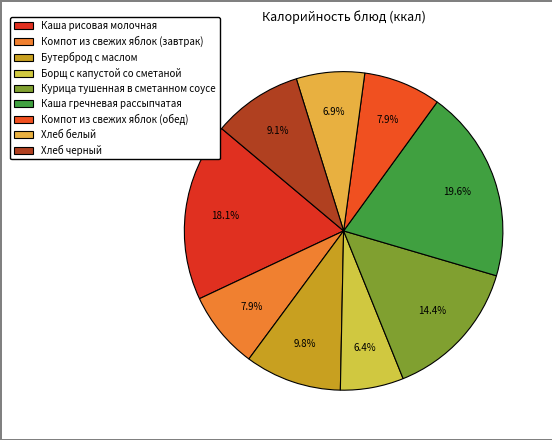

What is the largest slice in the pie chart?

Каша гречневая рассыпчатая